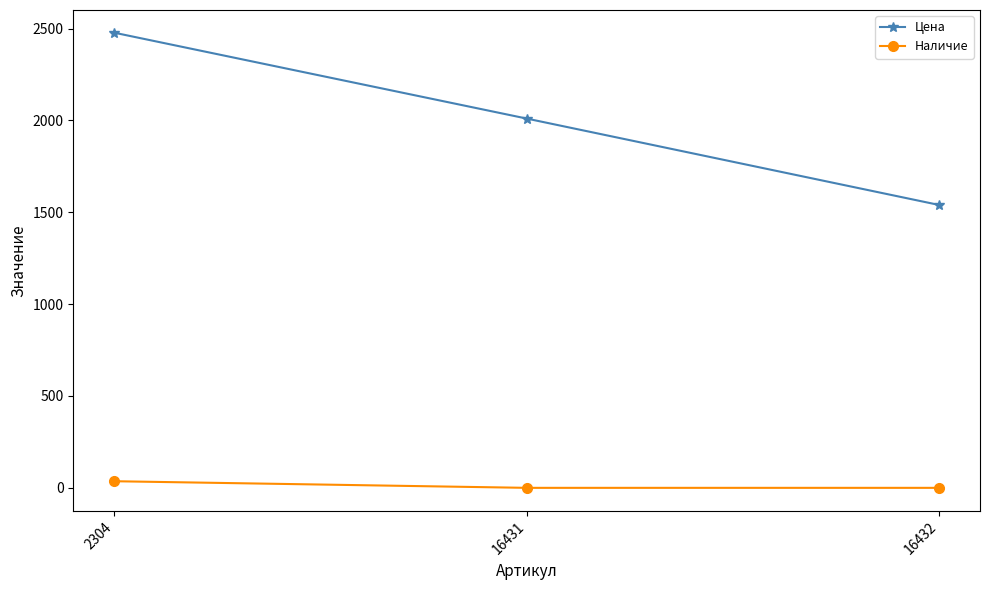

Reading left to right, transcribe all the data shown in this chart.

Цена: 2304=2477	16431=2010	16432=1540
Наличие: 2304=36	16431=0	16432=0